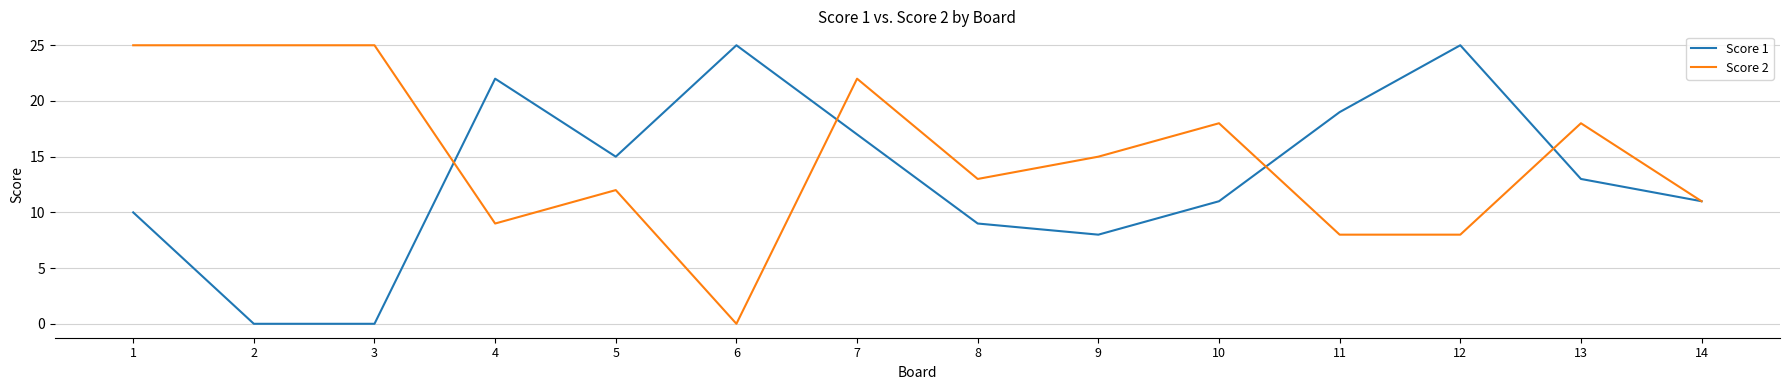

List the series in order of their overall mean, lowest first.

Score 1, Score 2